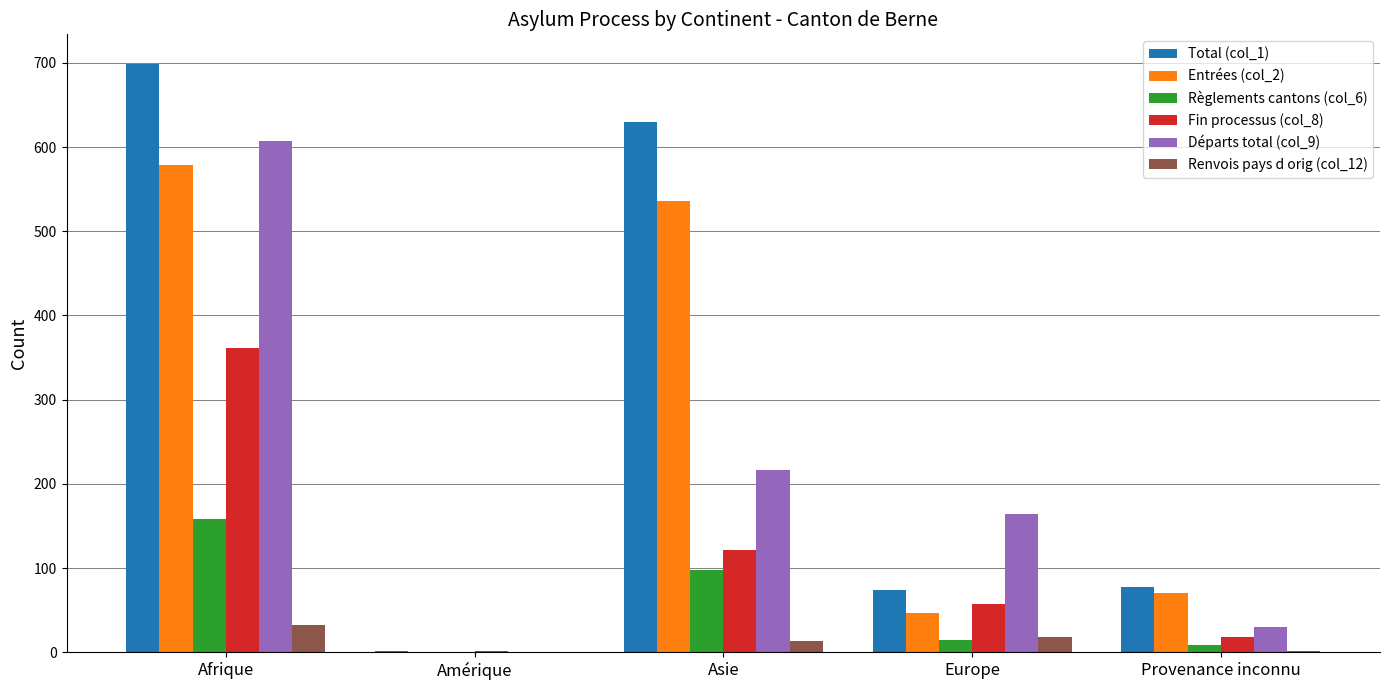

Is it true that Entrées (col_2) equals 43 at Provenance inconnu?

False